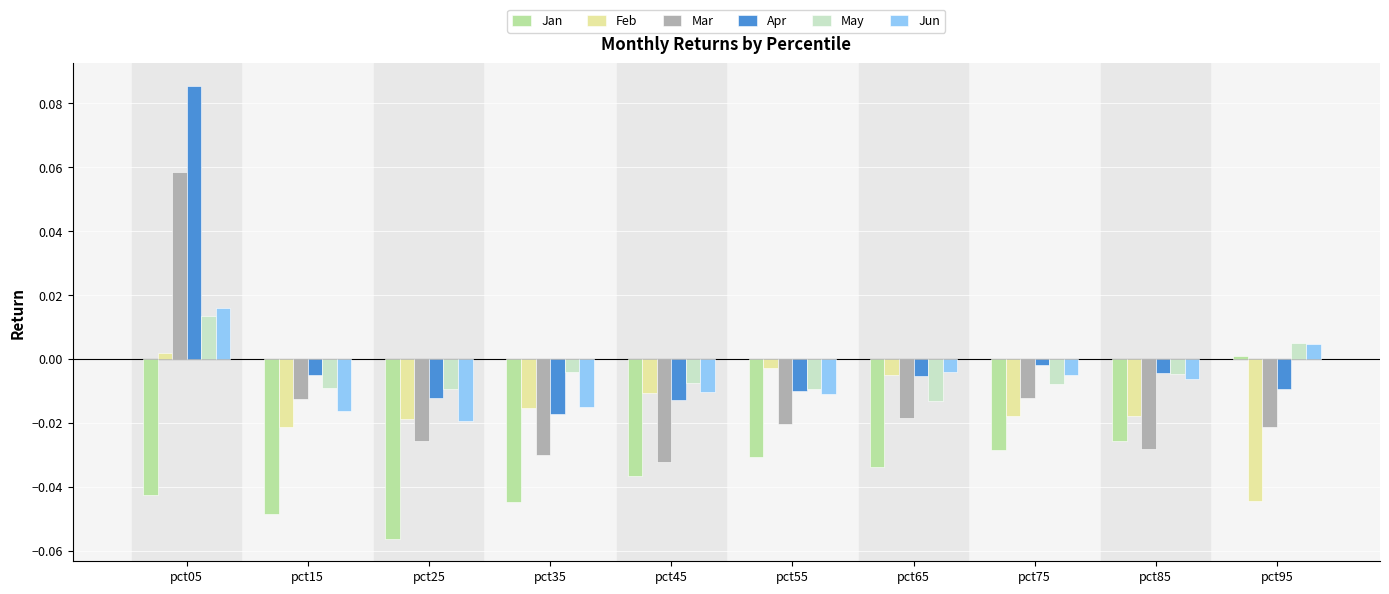

At which category is the sum across all series the highest?

pct05